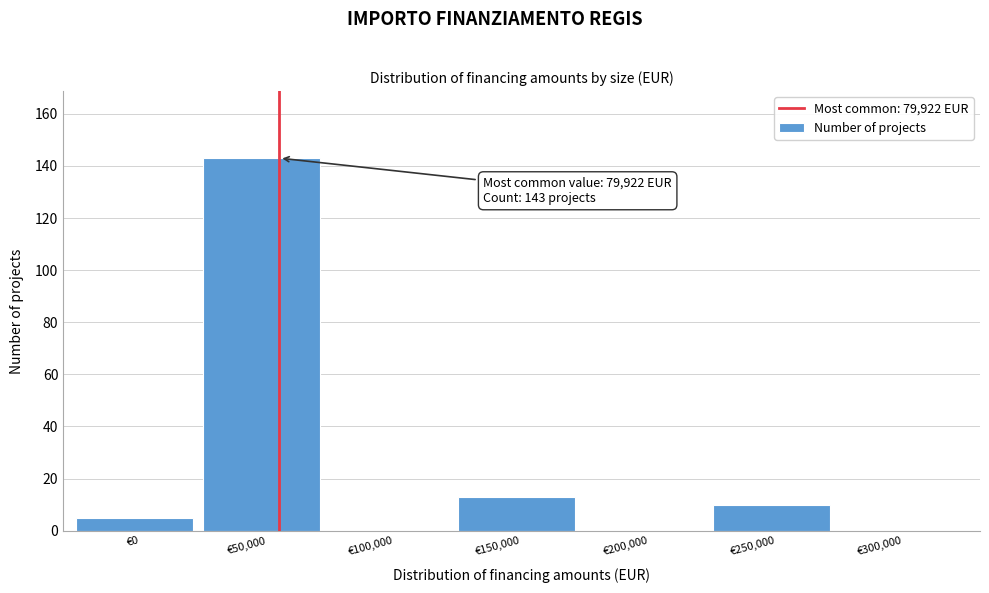

Reading left to right, extract all data points from this chart.

€0=5	€50,000=143	€100,000=0	€150,000=13	€200,000=0	€250,000=10	€300,000=0